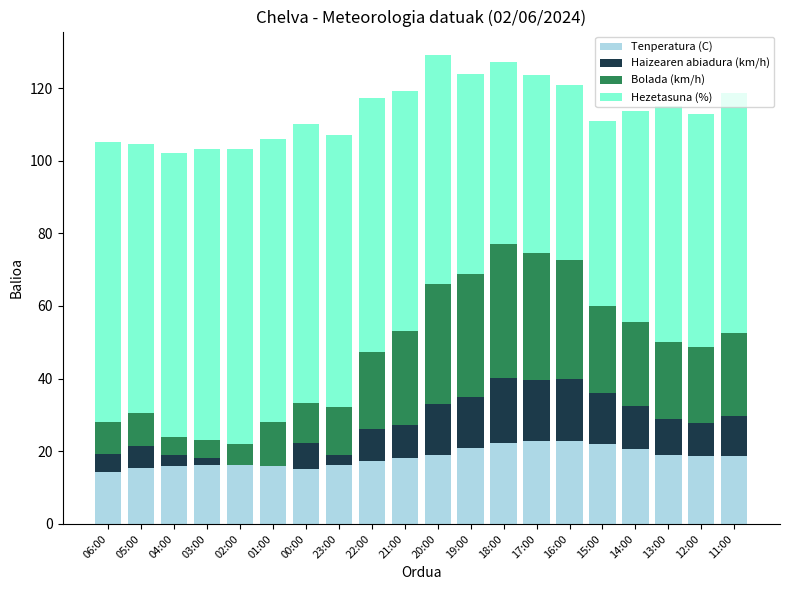

True or false: Tenperatura (C) has a value of 8.5 at 03:00.

False